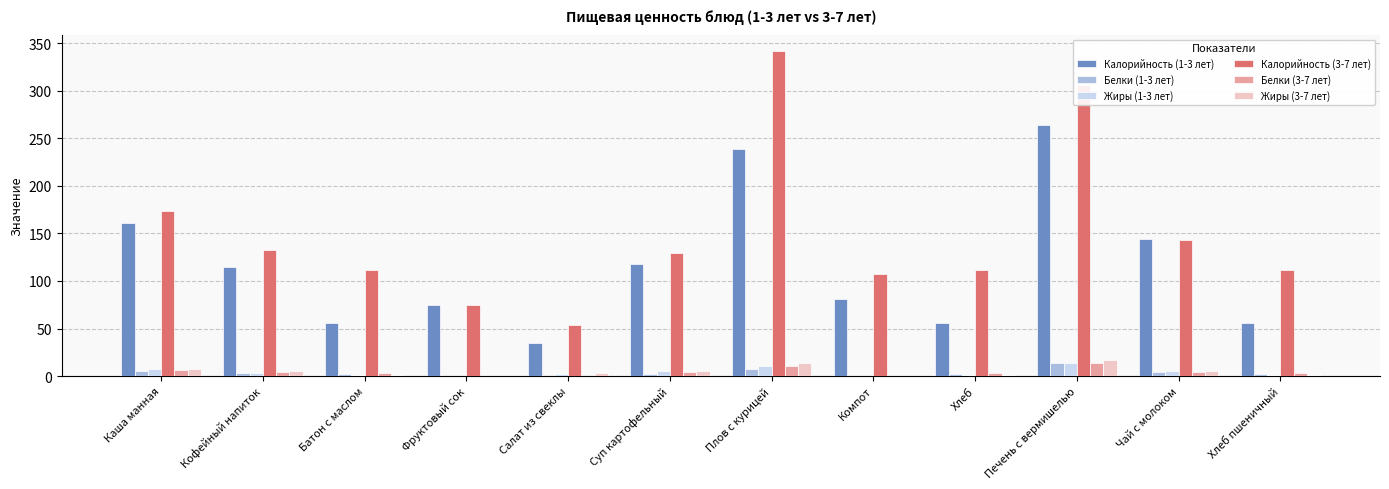

Is it true that Белки (3-7 лет) equals 14.0 at Печень с вермишелью?

True